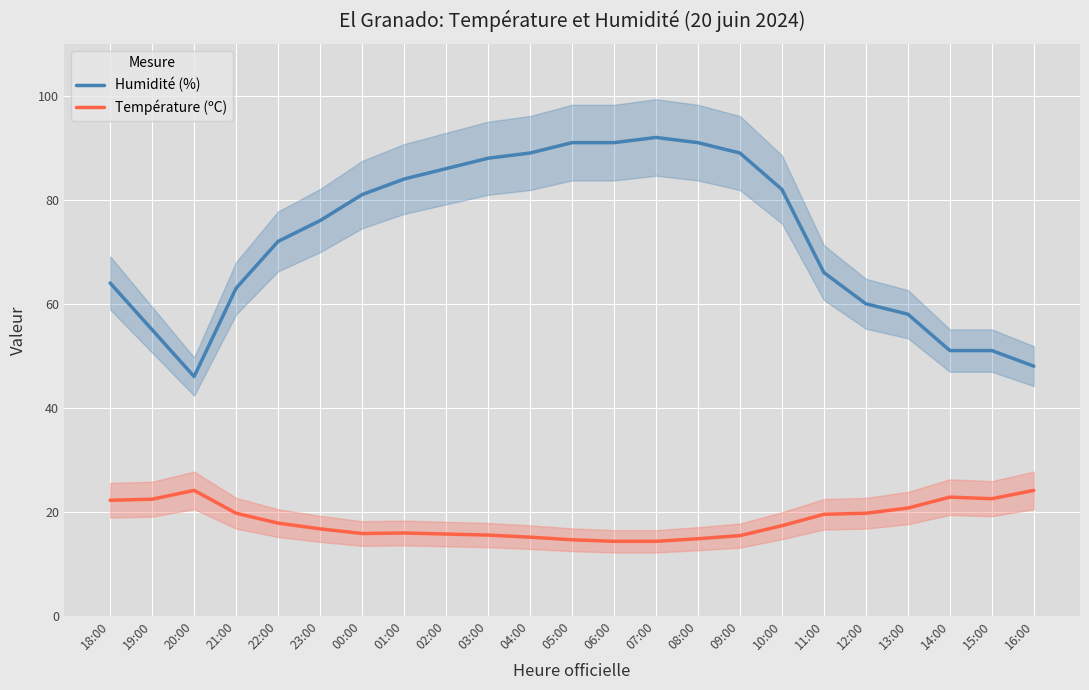

How many lines are shown in the chart?

2